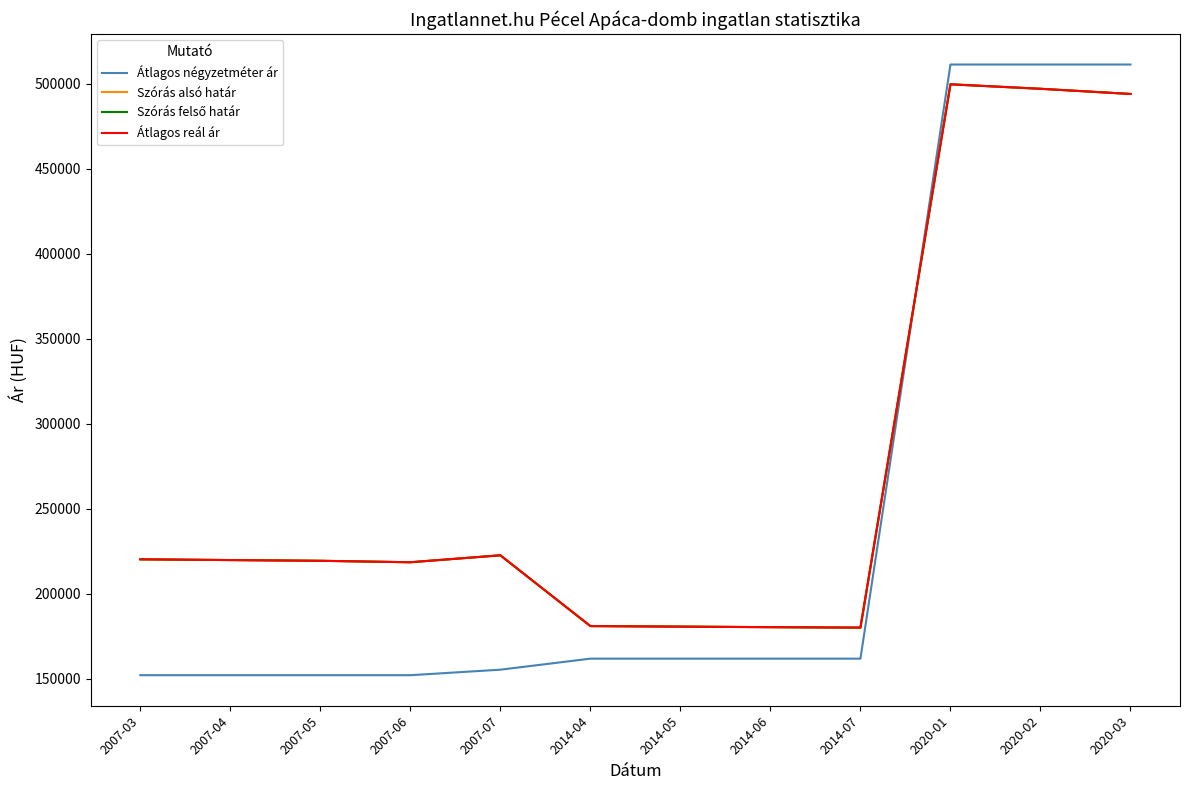

Which category has the lowest value across all series?

2007-03